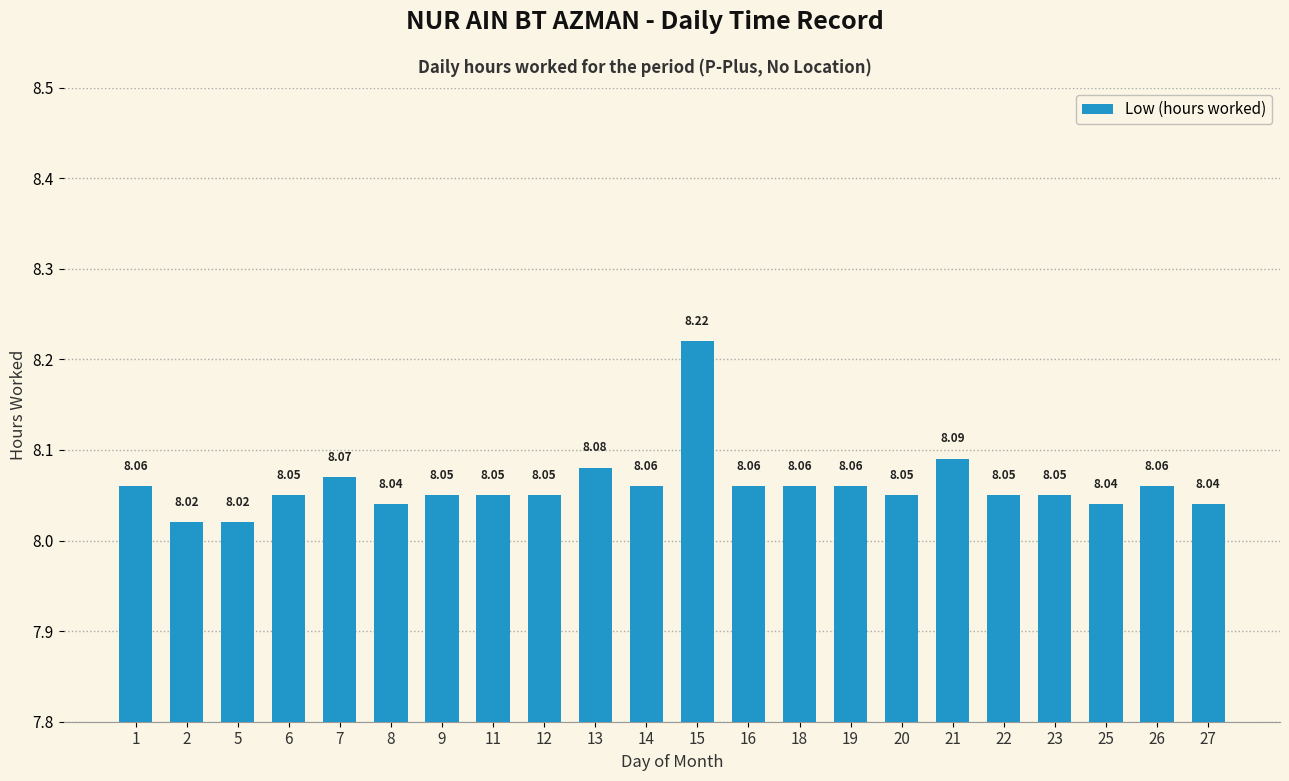

What is the difference between the maximum and minimum values?

0.2